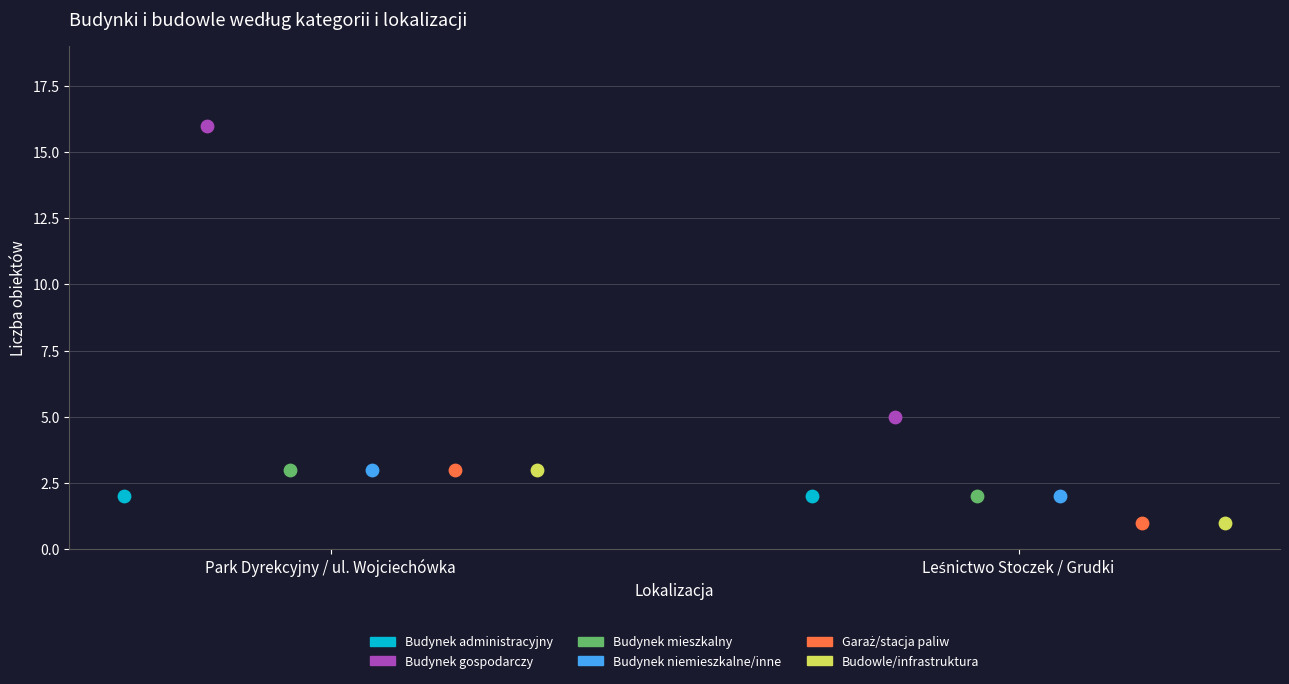

At how many categories does at least one series exceed 1?

2